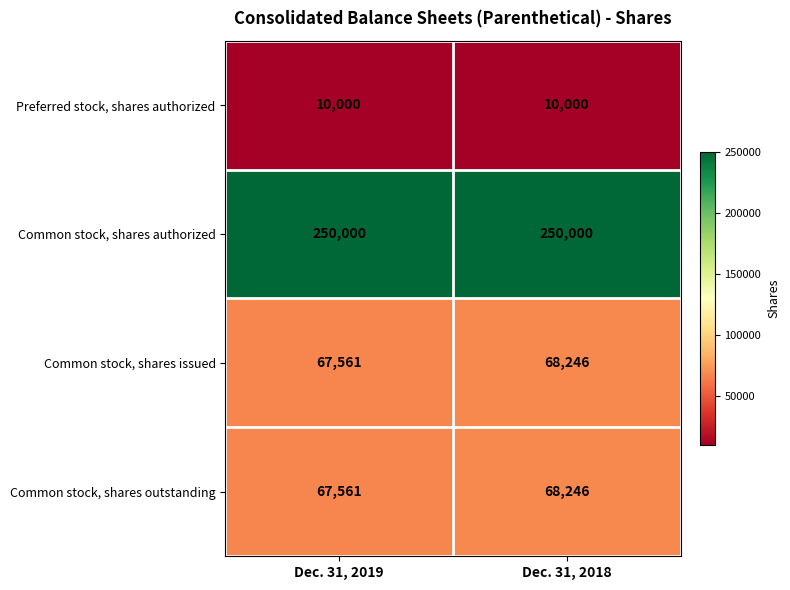

Where is Common stock, shares issued nearest to the value 67903?

Dec. 31, 2019